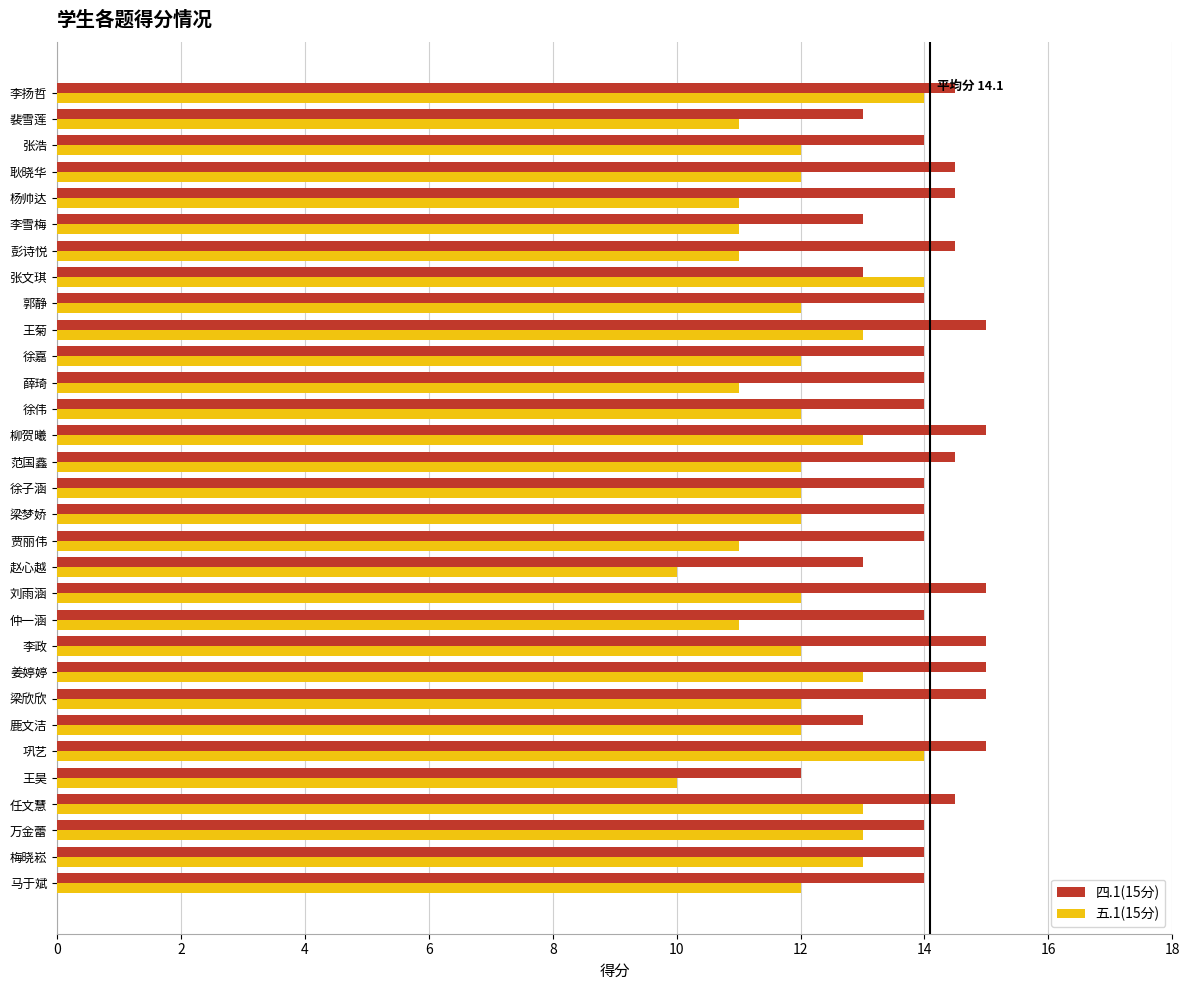

What is the minimum value shown in the chart?

10.0